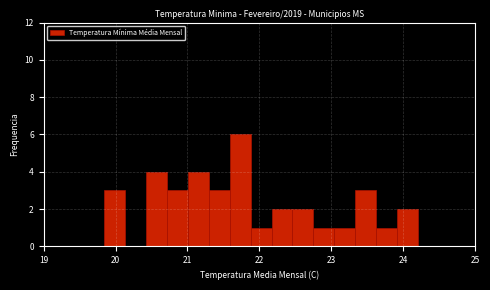

Around what value on the x-axis is the tallest bar? Give the approximate position of its centre, as read against the axis.

21.7